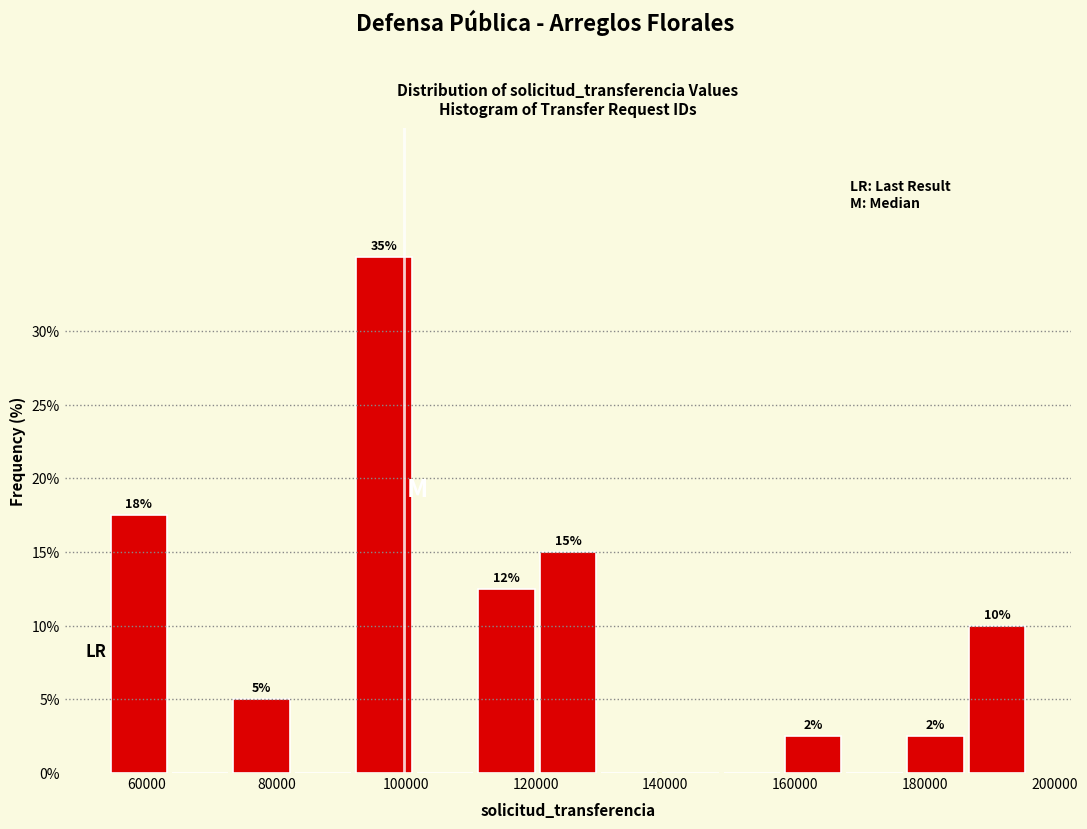

Which range on the x-axis has the tallest bar?

92000 to 102000